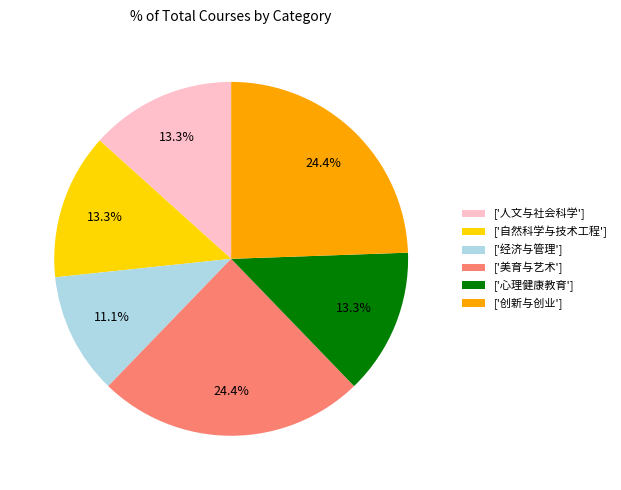

Does ['心理健康教育'] represent more than half of the total?

No